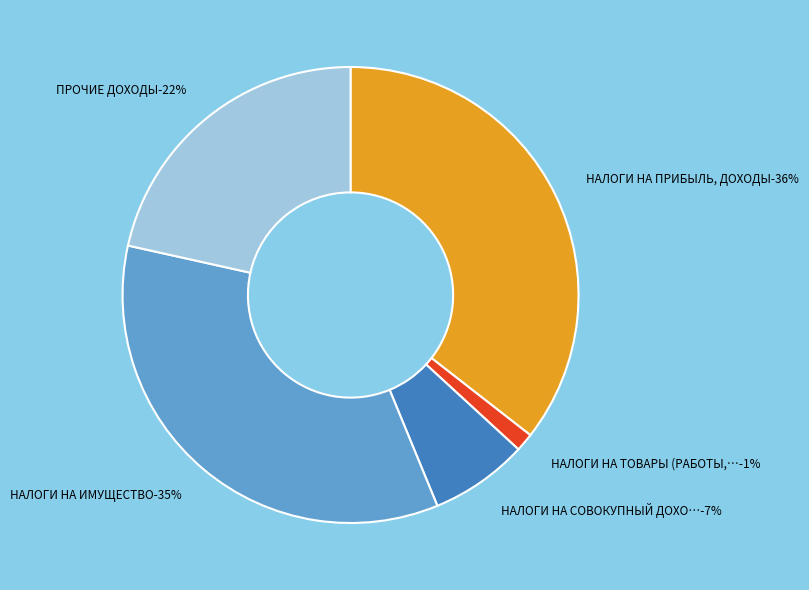

Count the number of slices in the pie.

5